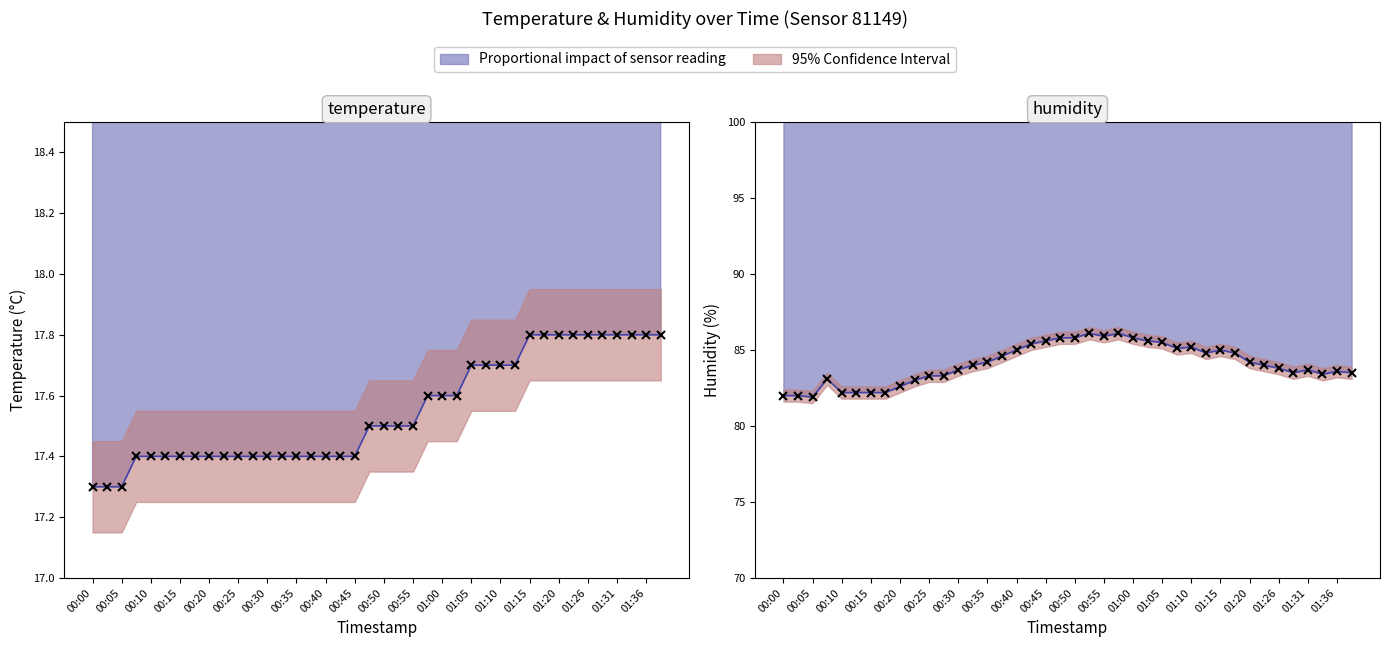

Reading right to left, extract all data points from this chart.

temperature: 17.8	17.8	17.8	17.8	17.8	17.8	17.8	17.8	17.8	17.8	17.7	17.7	17.7	17.7	17.6	17.6	17.6	17.5	17.5	17.5	17.5	17.4	17.4	17.4	17.4	17.4	17.4	17.4	17.4	17.4	17.4	17.4	17.4	17.4	17.4	17.4	17.4	17.3	17.3	17.3
humidity: 83.5	83.6	83.4	83.7	83.5	83.8	84.0	84.2	84.8	85.0	84.8	85.2	85.1	85.5	85.6	85.8	86.1	85.9	86.1	85.8	85.8	85.6	85.4	85.0	84.6	84.2	84.0	83.7	83.3	83.3	83.0	82.6	82.2	82.2	82.2	82.2	83.1	81.9	82.0	82.0